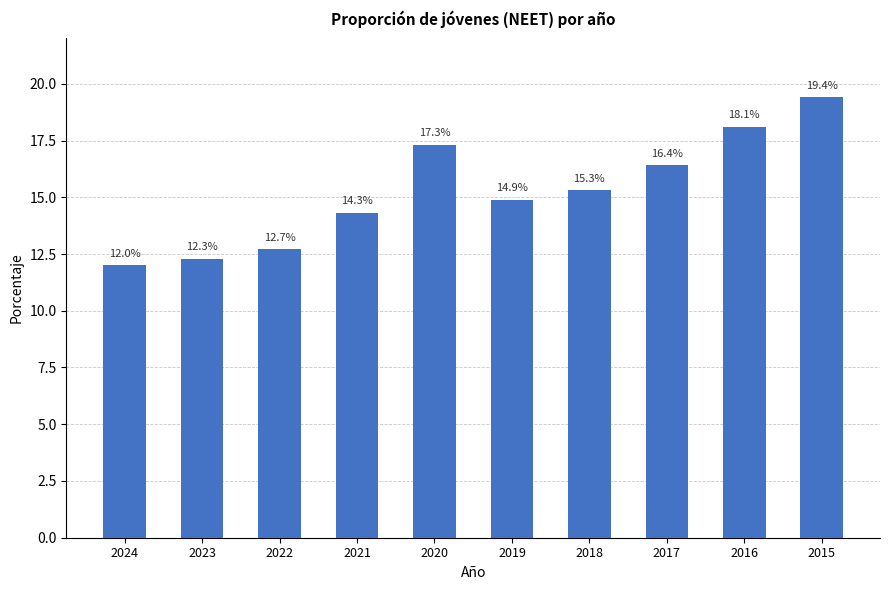

Are the bars horizontal?

No